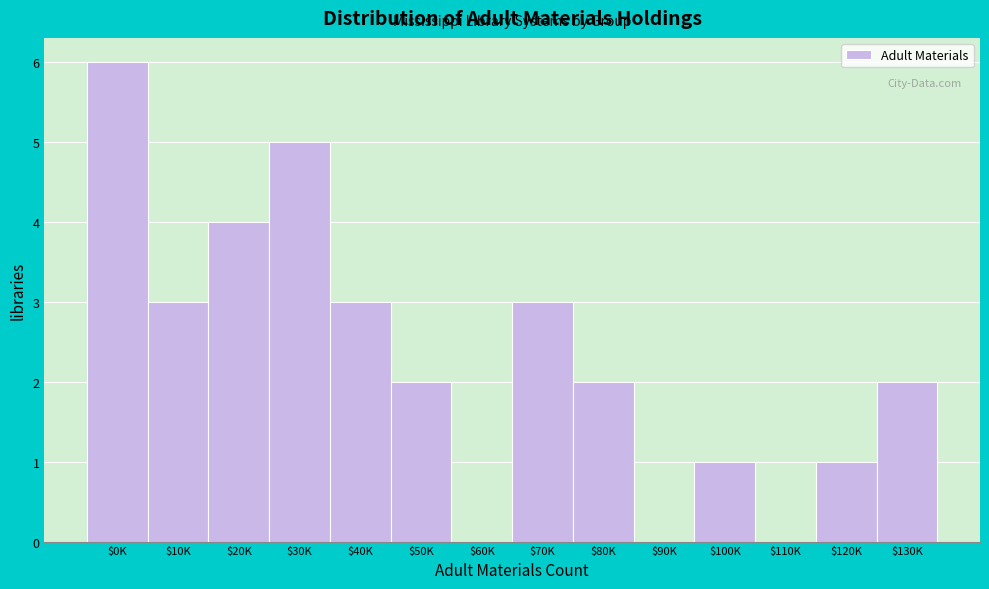

Which category has the highest value across all series?

$0K